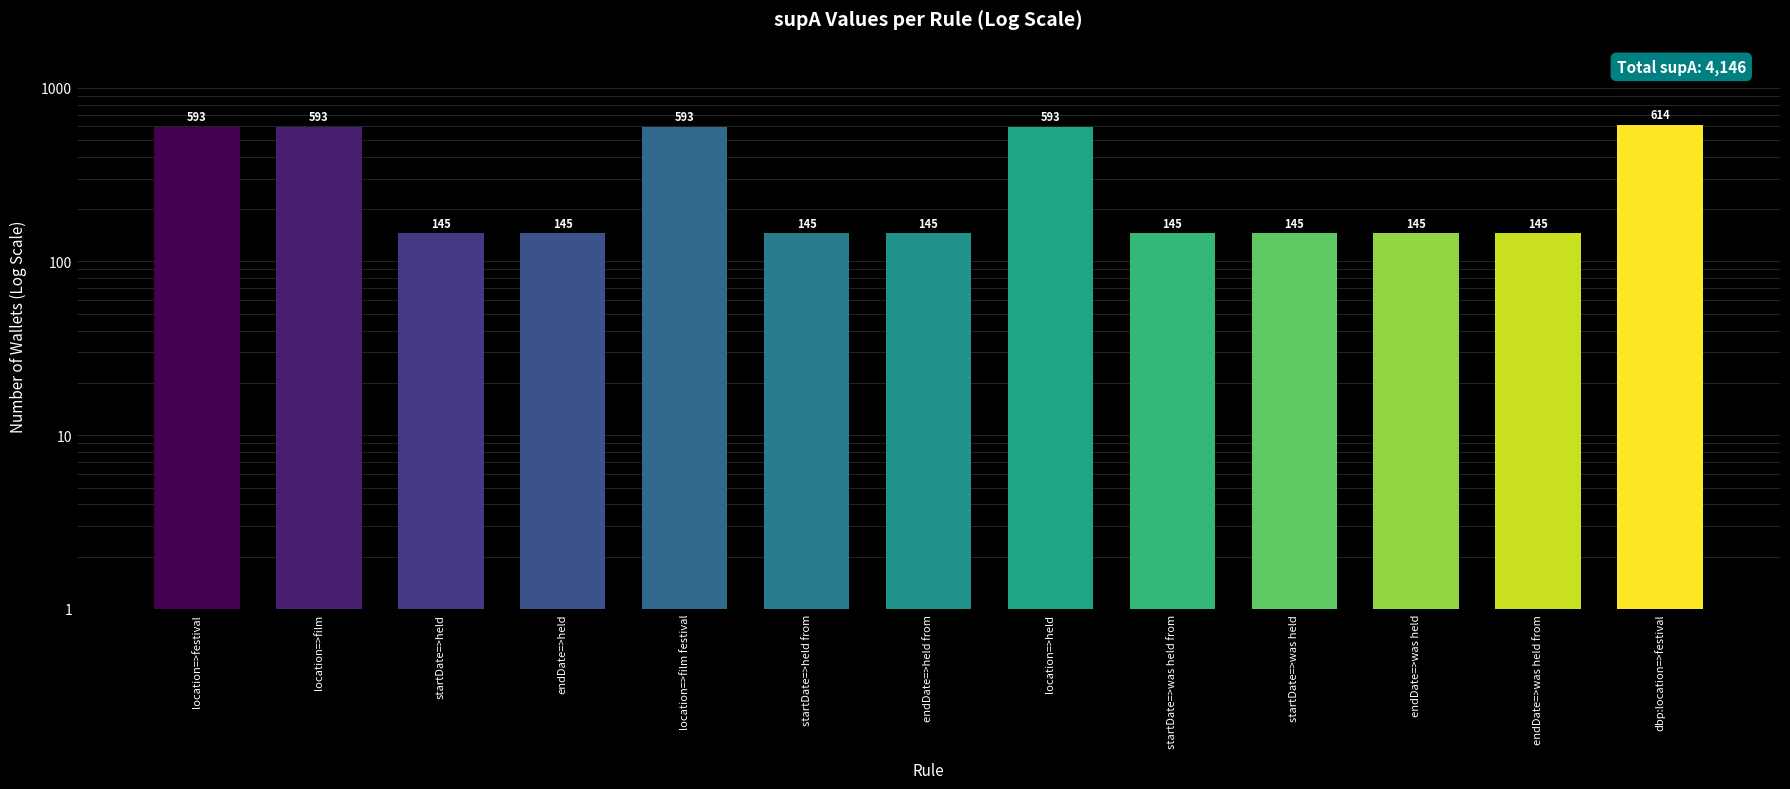

True or false: the data shows 213 at location=>film festival.

False